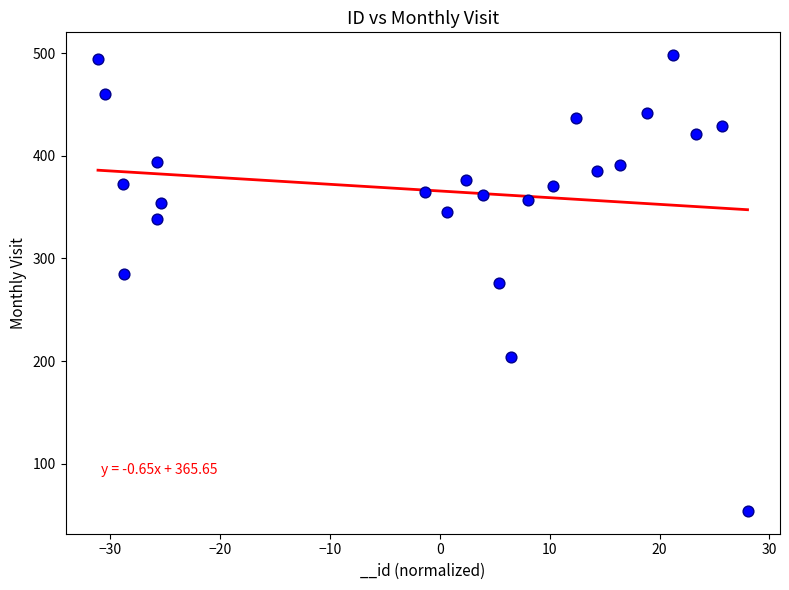

What is the range of Y values (max minus min)?

444